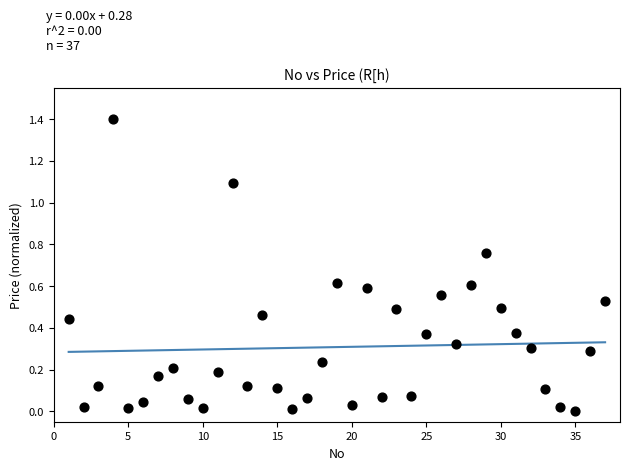

What is the range of Y values (max minus min)?

1.4